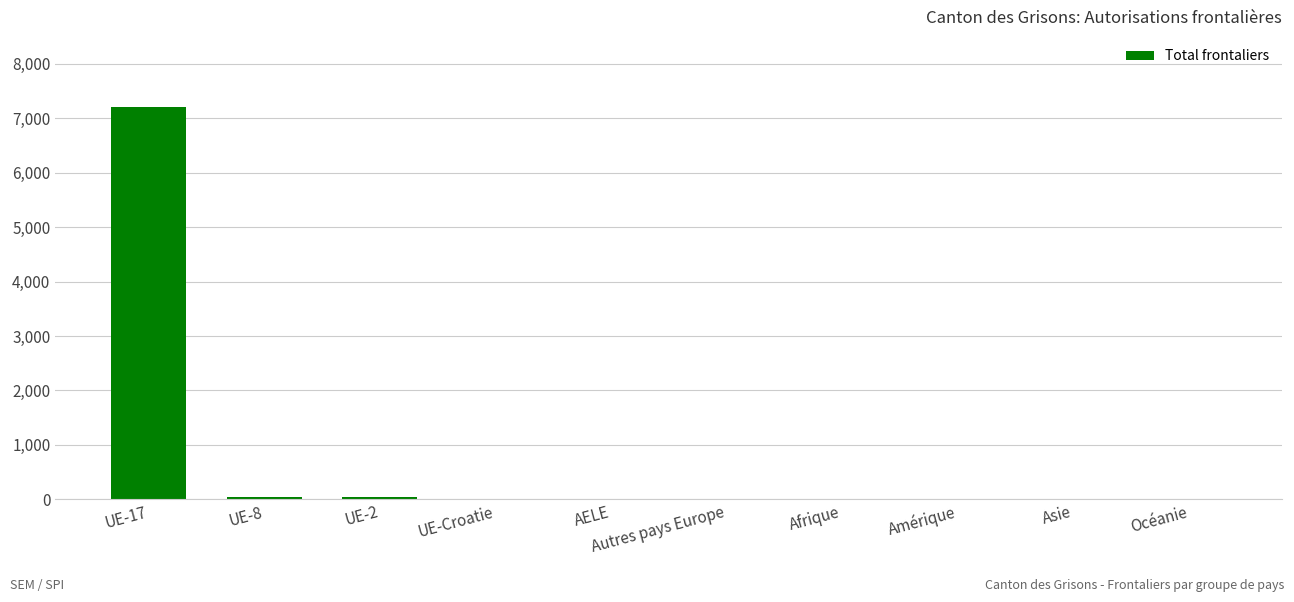

The value at Afrique is 0. True or false?

True